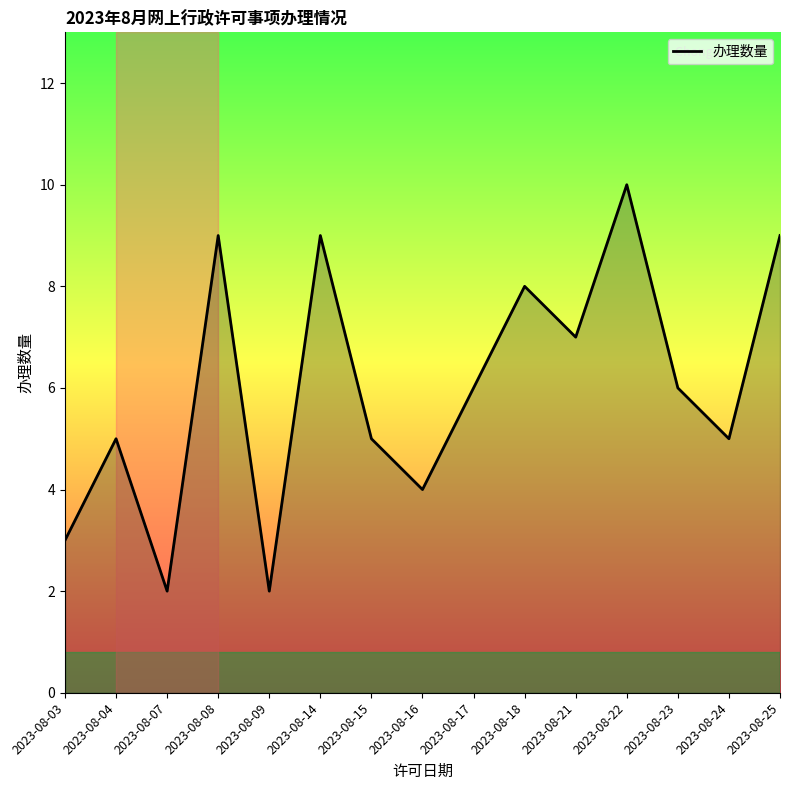

True or false: there are more than 1 points higher than both neighbors.

True